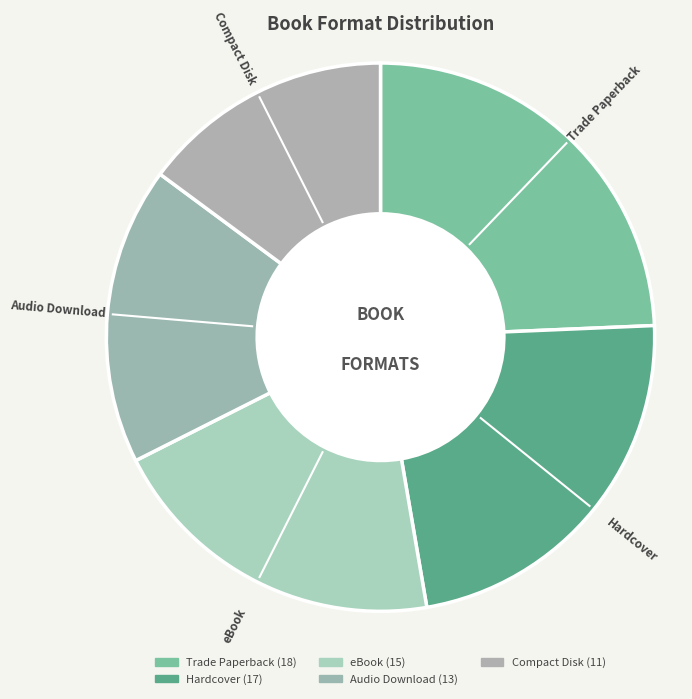

Rank the categories by value from lowest to highest.

Compact Disk, Audio Download, eBook, Hardcover, Trade Paperback